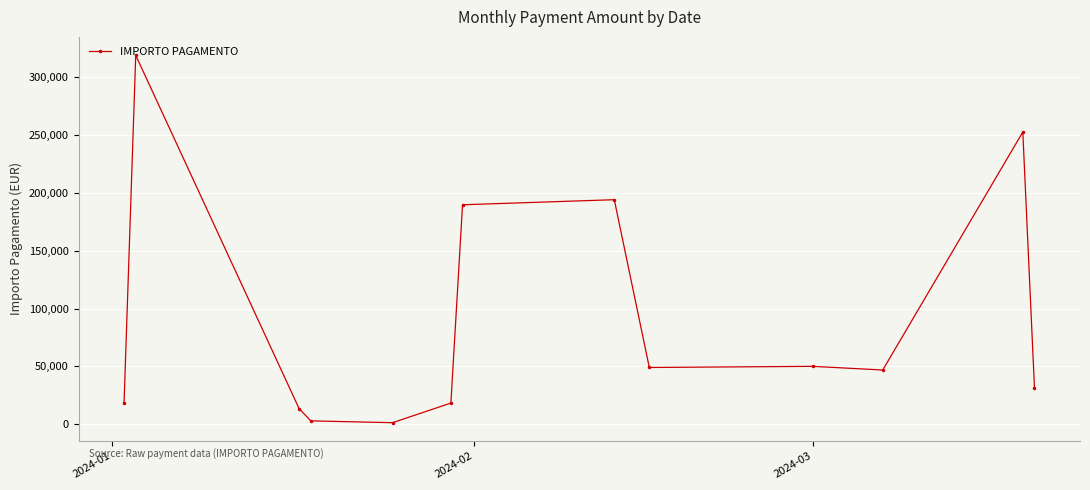

What is the average value?

91296.5